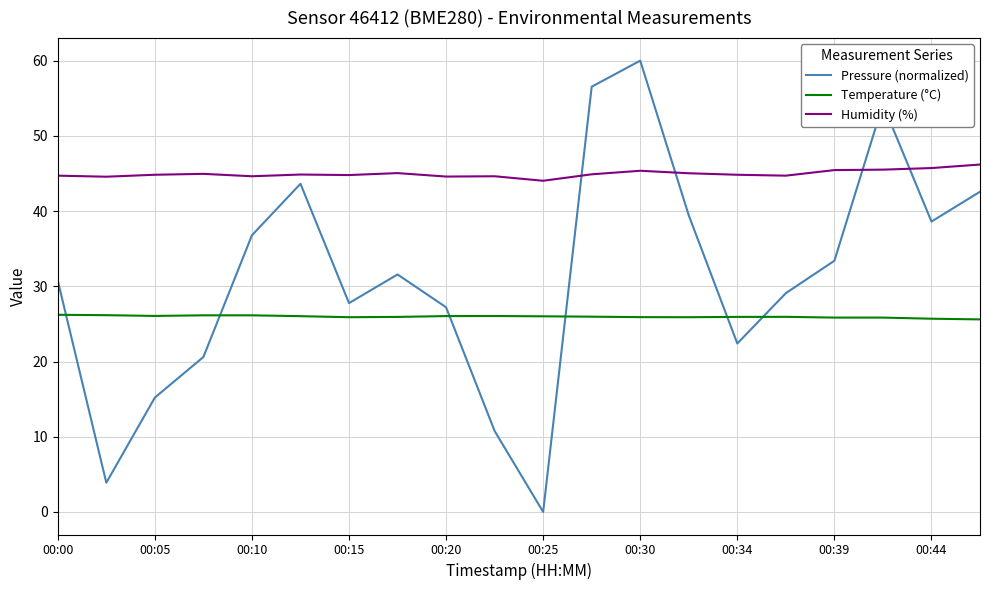

True or false: Pressure (normalized) and Temperature (°C) cross at least once.

True